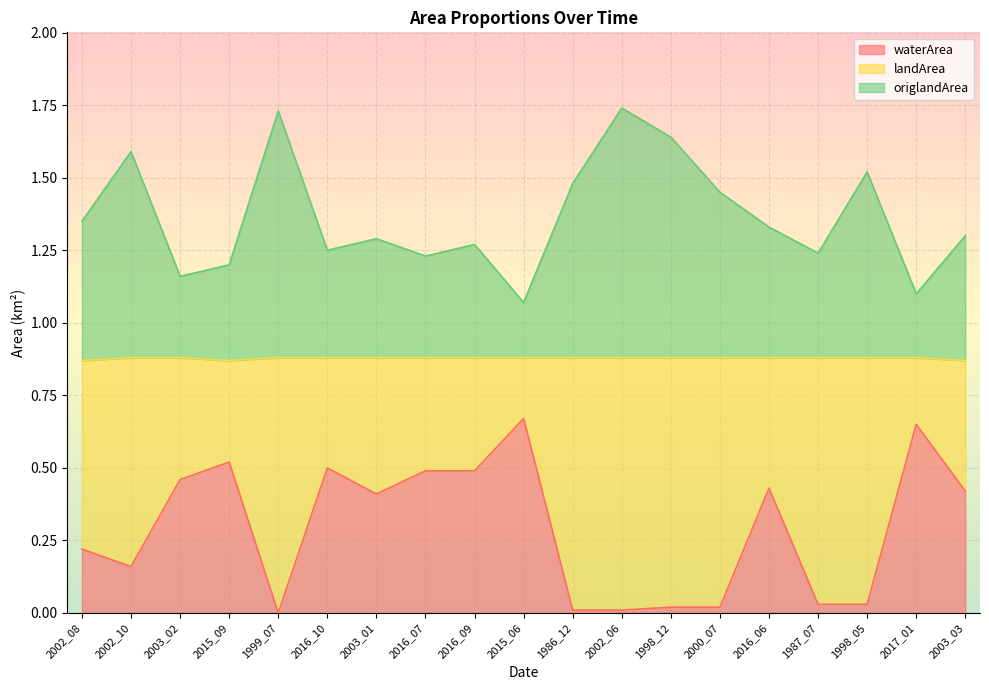

The waterArea series shows 0.4 at 2017_01. True or false?

False